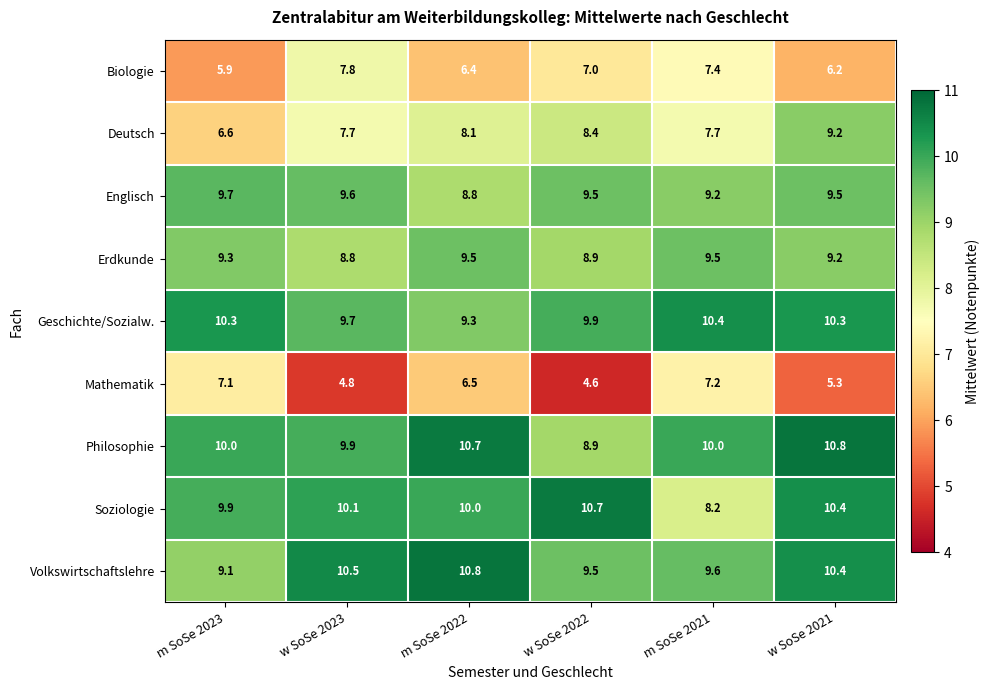

Between m SoSe 2022 and w SoSe 2022, which series saw the biggest shift?

Mathematik